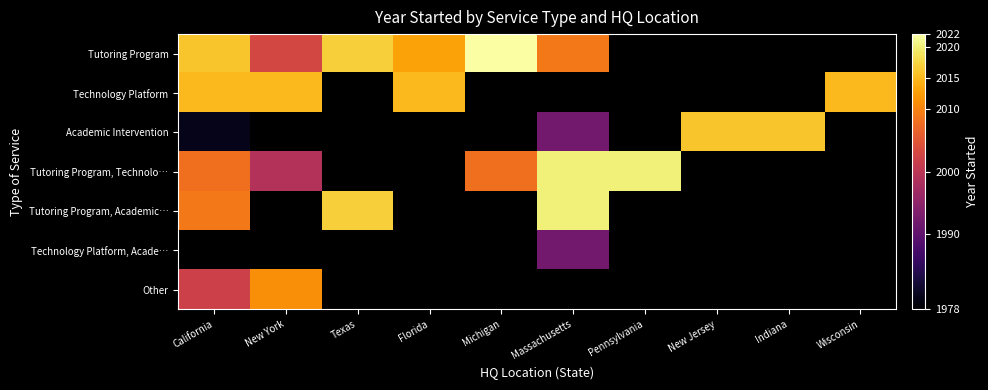

What is the minimum value for Tutoring Program, Academic…?

2009.0